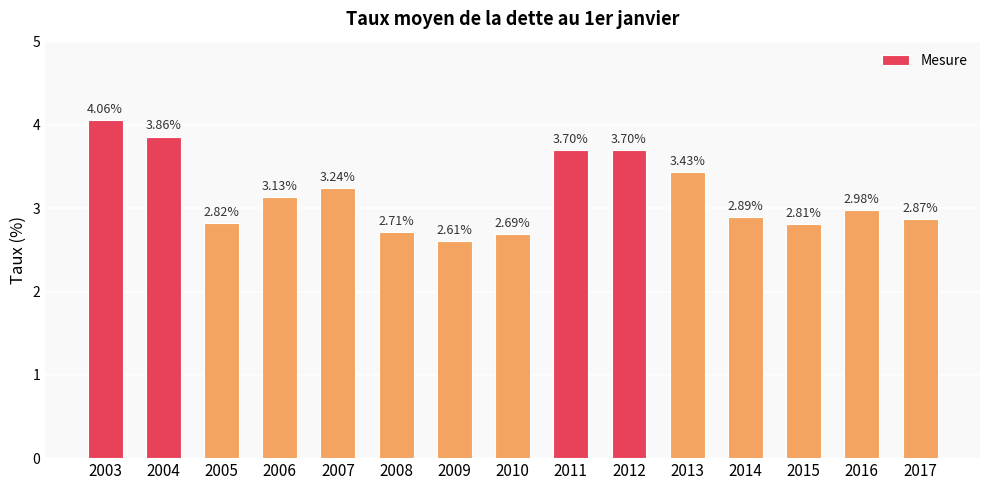

What is the change in value from 2005 to 2013?

+0.6